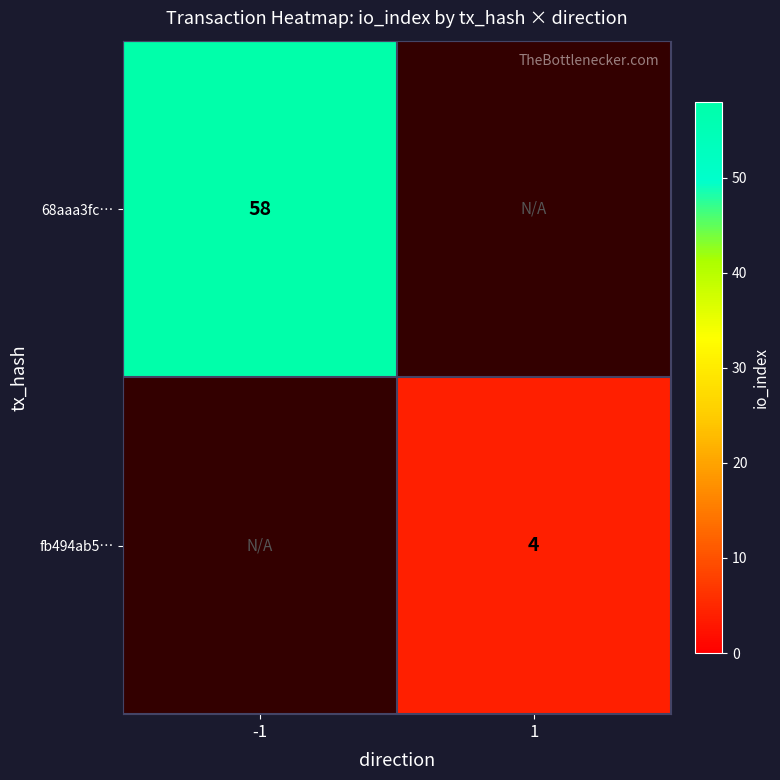

What is the minimum value shown in the chart?

4.0